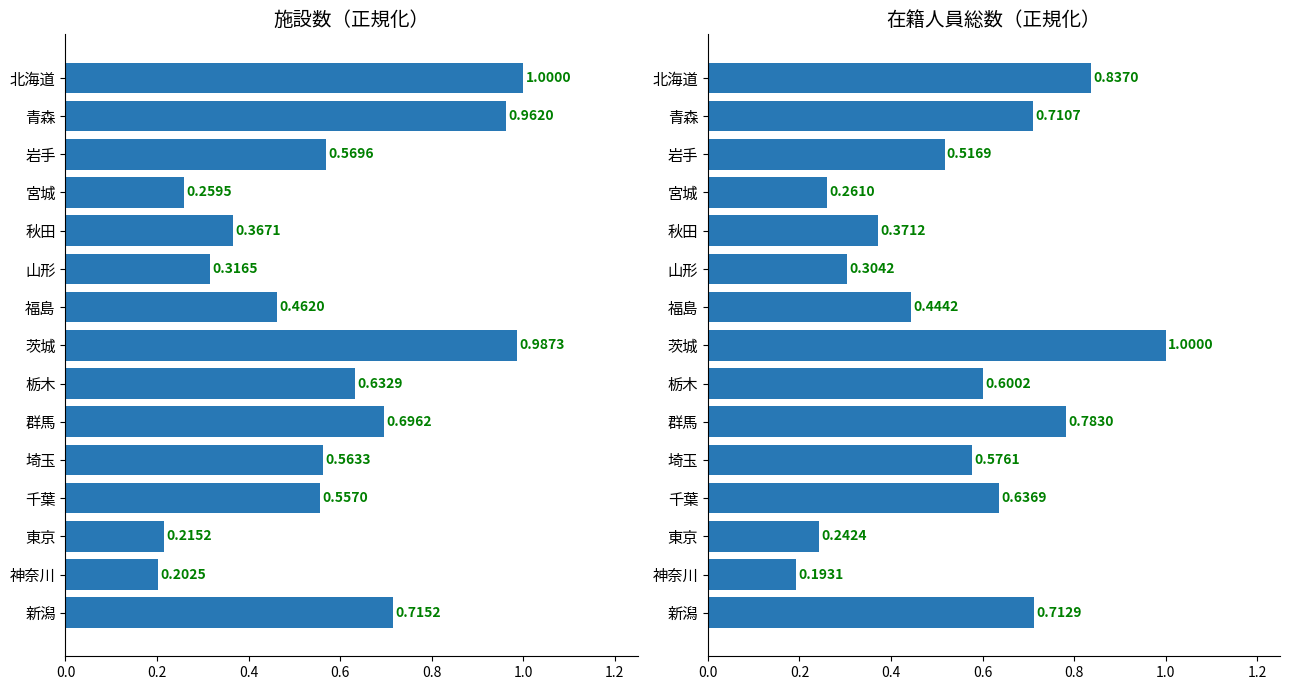

What is the total value across all series at 新潟?

1.4